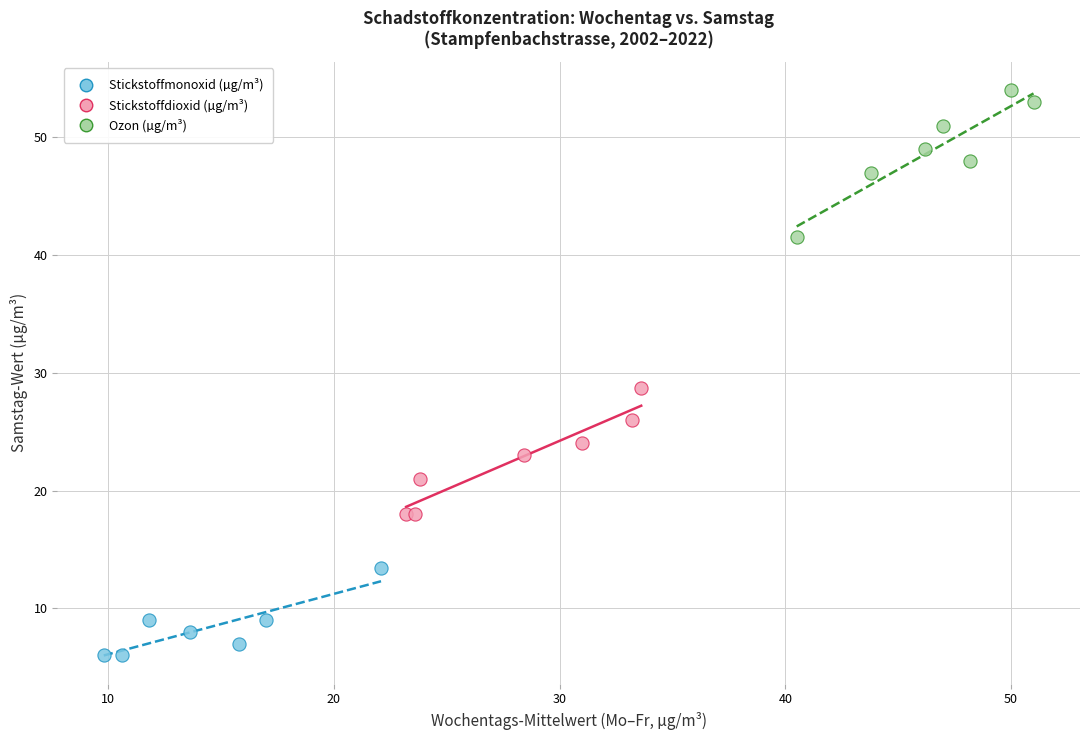

Which series contains the highest Y value?

Ozon (µg/m³)